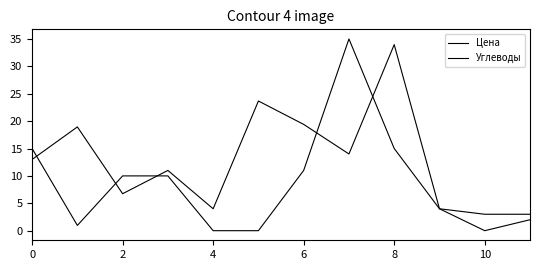

Which series ends up on top after the final intersection of Цена and Углеводы?

Цена